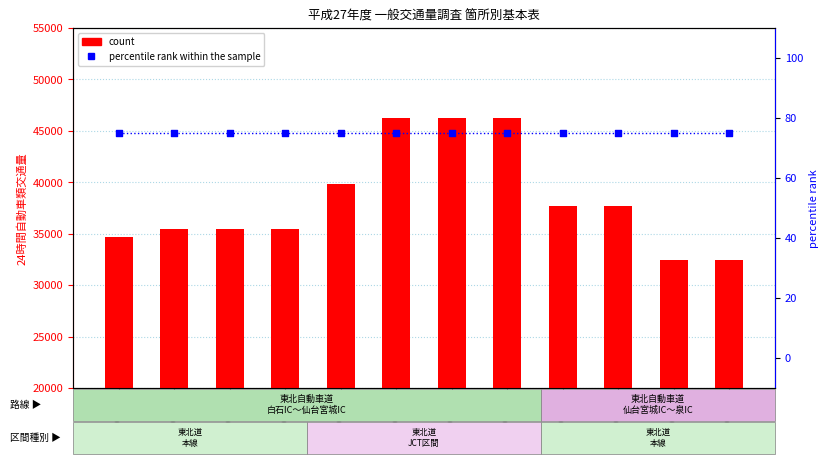

What is the total value across all series at 4110400050?

39889